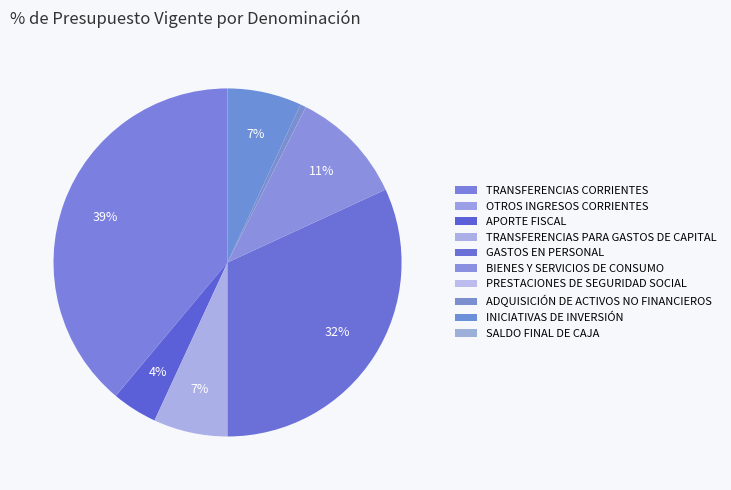

True or false: INICIATIVAS DE INVERSIÓN accounts for 7% of the total.

True